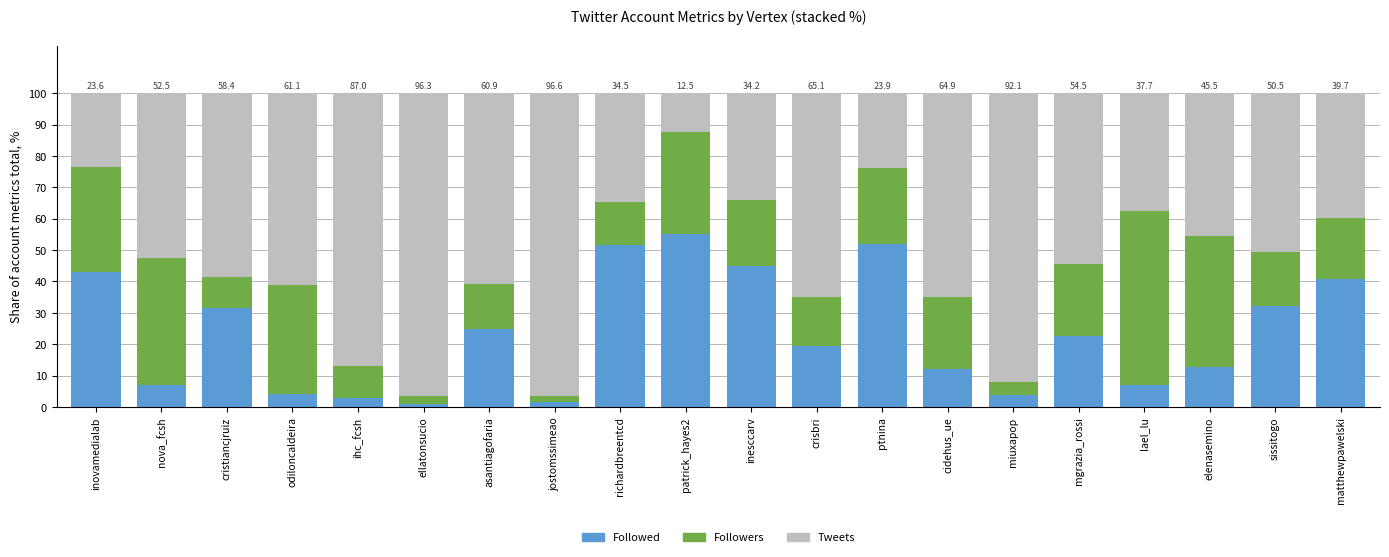

Read the Followed value at sissitogo.

32.2